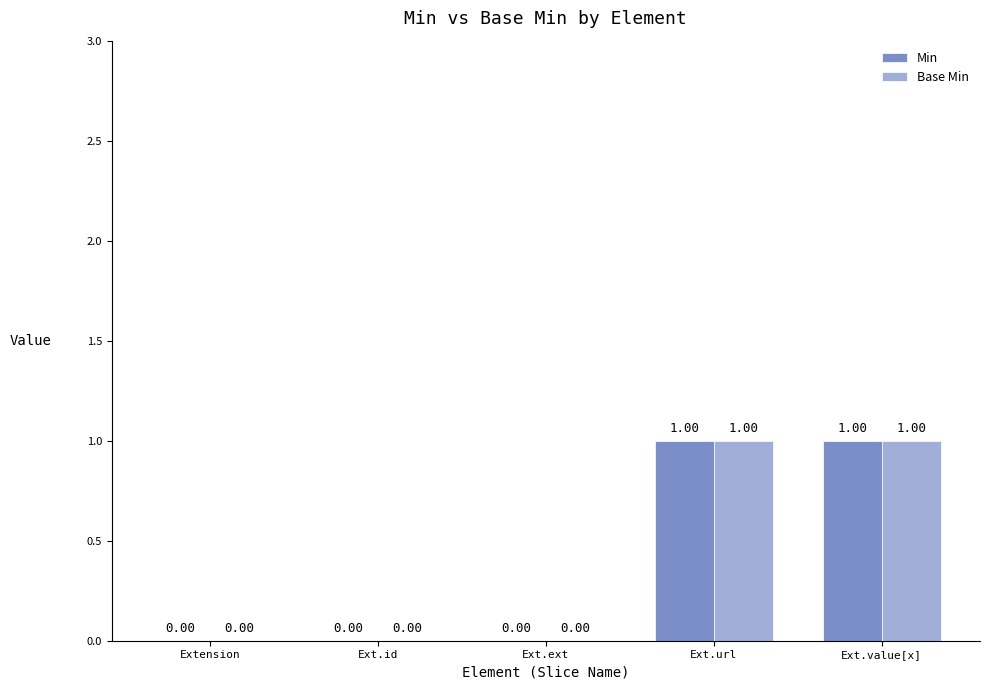

Is the value of Base Min at Ext.ext greater than the value of Min at Ext.value[x]?

No